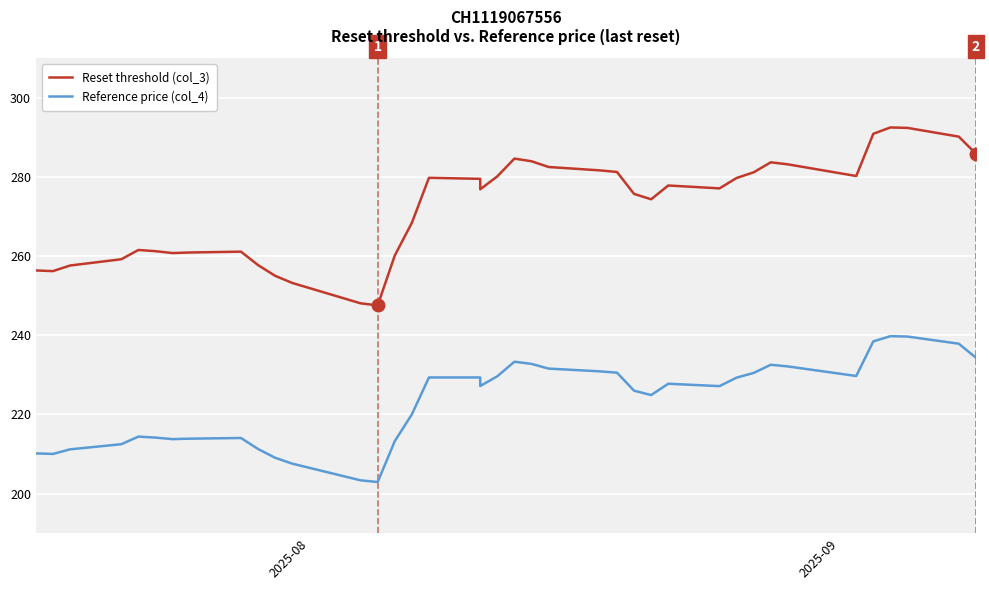

Reading right to left, list all the values displayed in this chart.

Reset threshold (col_3): 285.9	290.2	292.4	292.5	290.9	280.3	283.2	283.7	281.2	279.8	277.1	277.9	274.4	275.7	281.3	281.7	282.5	284.0	284.7	280.2	276.9	279.5	279.8	268.4	260.2	247.6	248.1	253.2	255.0	257.7	261.1	260.9	260.8	261.3	261.6	259.2	257.6	256.2	256.4
Reference price (col_4): 234.3	237.9	239.7	239.8	238.5	229.7	232.1	232.6	230.5	229.3	227.2	227.8	224.9	226.0	230.6	230.9	231.6	232.8	233.3	229.7	227.2	229.3	229.3	220.0	213.2	202.9	203.3	207.6	209.1	211.3	214.1	213.9	213.8	214.2	214.4	212.5	211.2	210.0	210.2